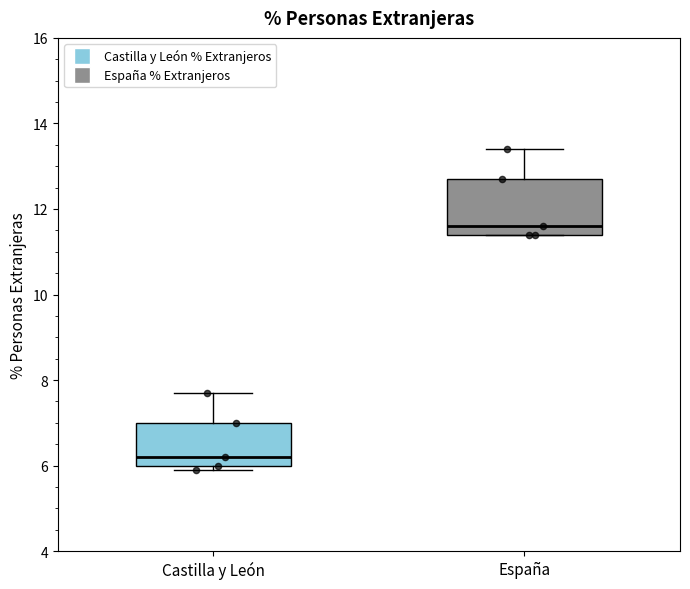

Reading left to right, read every box against the y-axis: the position of its median line, the range the box covers, and the ends of its whiskers. The values are not printed on the chart, so give them approximately, as read against the axis.

Castilla y León: median 6.2, box 6.0 to 7.0, whiskers 6.0 (just below the box's lower edge) to 7.8
España: median 11.6, box 11.4 to 12.8, whiskers 11.4 to 13.4